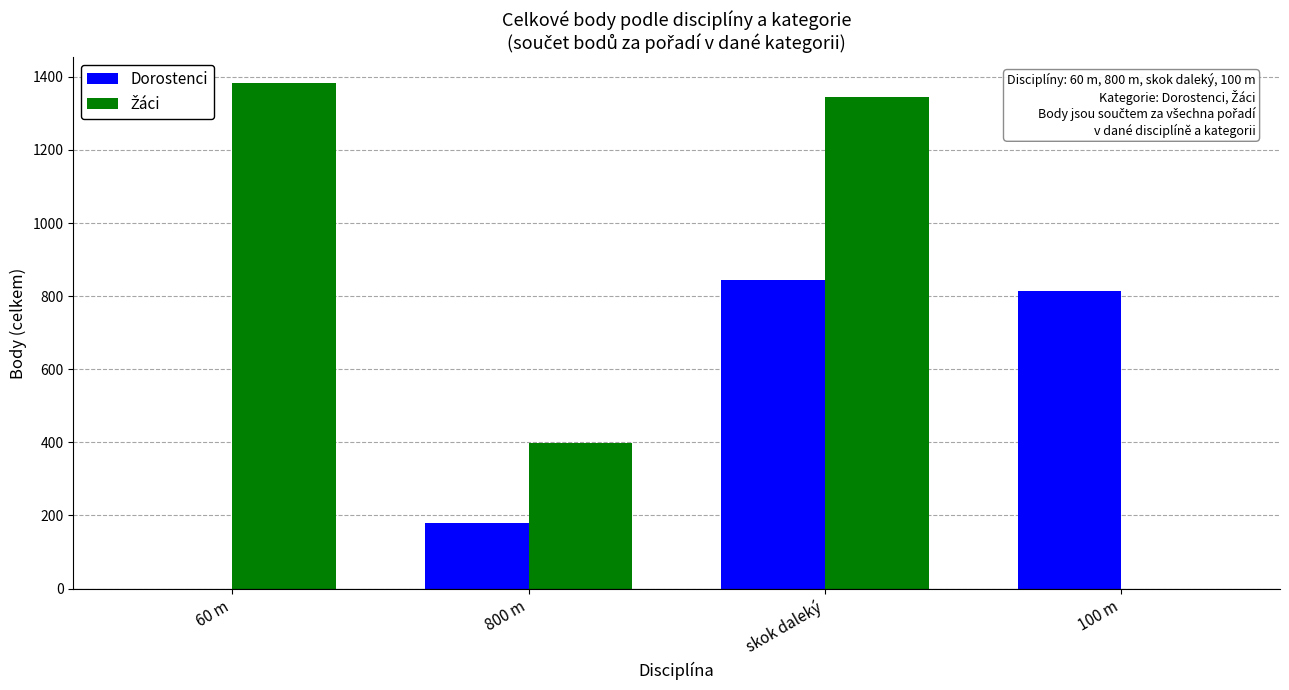

What is the total value across all series at 800 m?

578